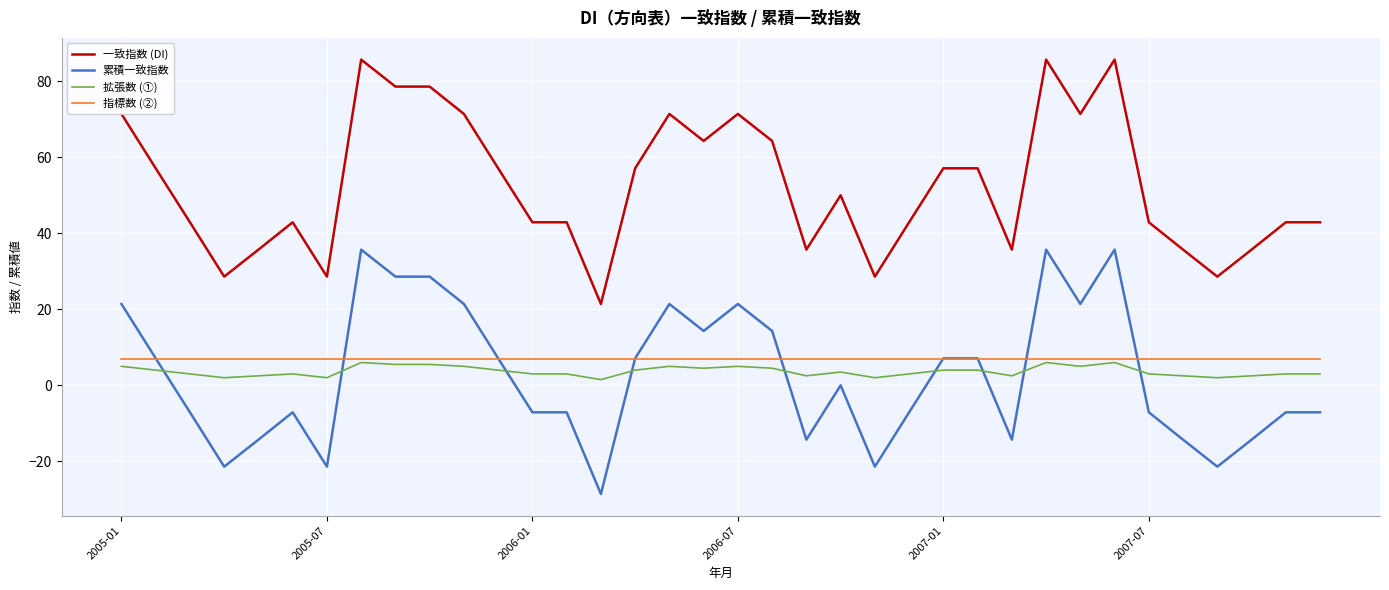

Which series has the largest total across all categories?

一致指数 (DI)